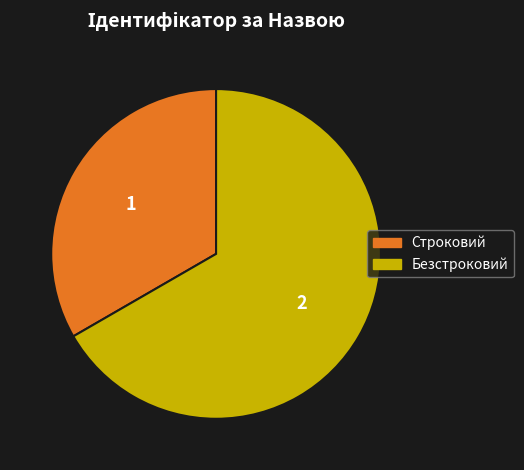

What is the smallest slice in the pie chart?

Строковий